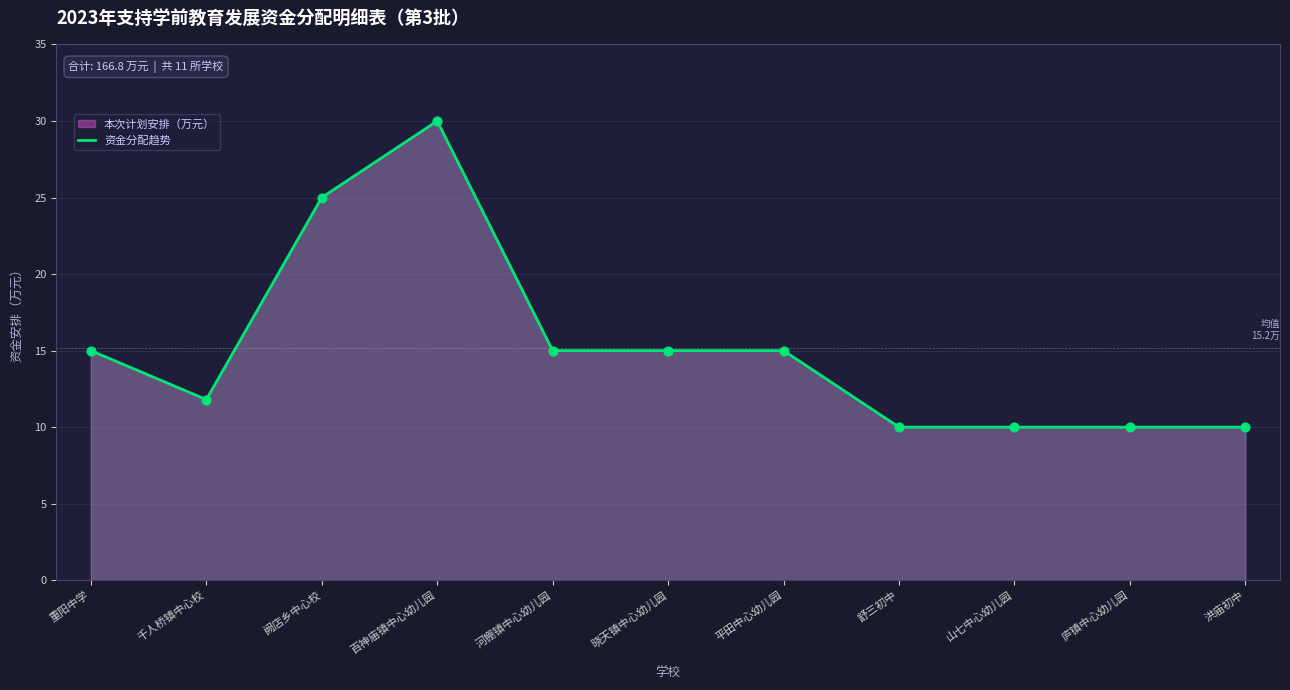

Approximately how many times larger is the value at 重阳中学 compared to 洪庙初中?

1.5